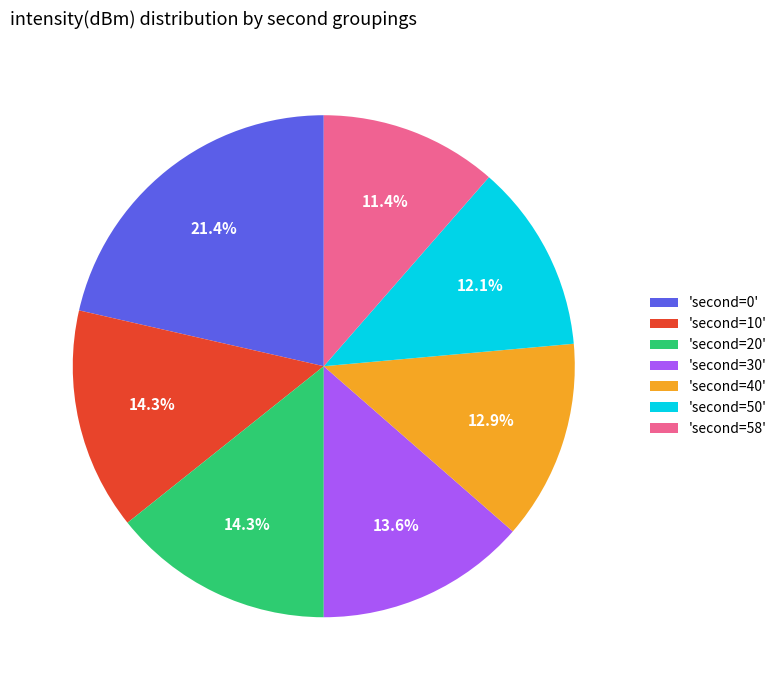

What is the smallest slice in the pie chart?

'second=58'